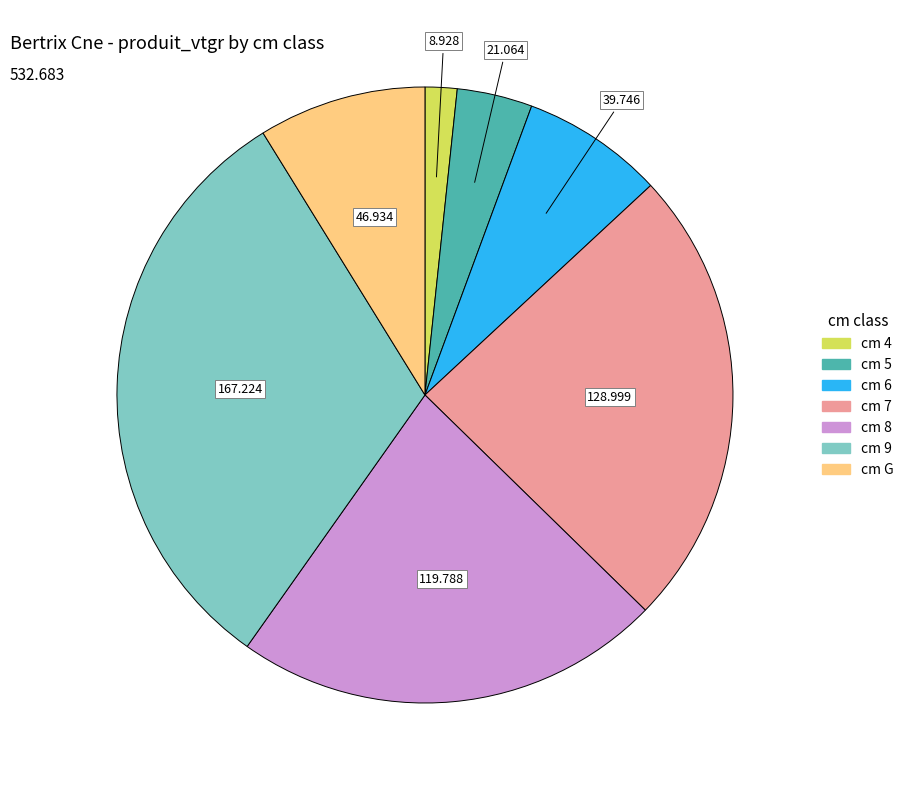

Count the number of slices in the pie.

7